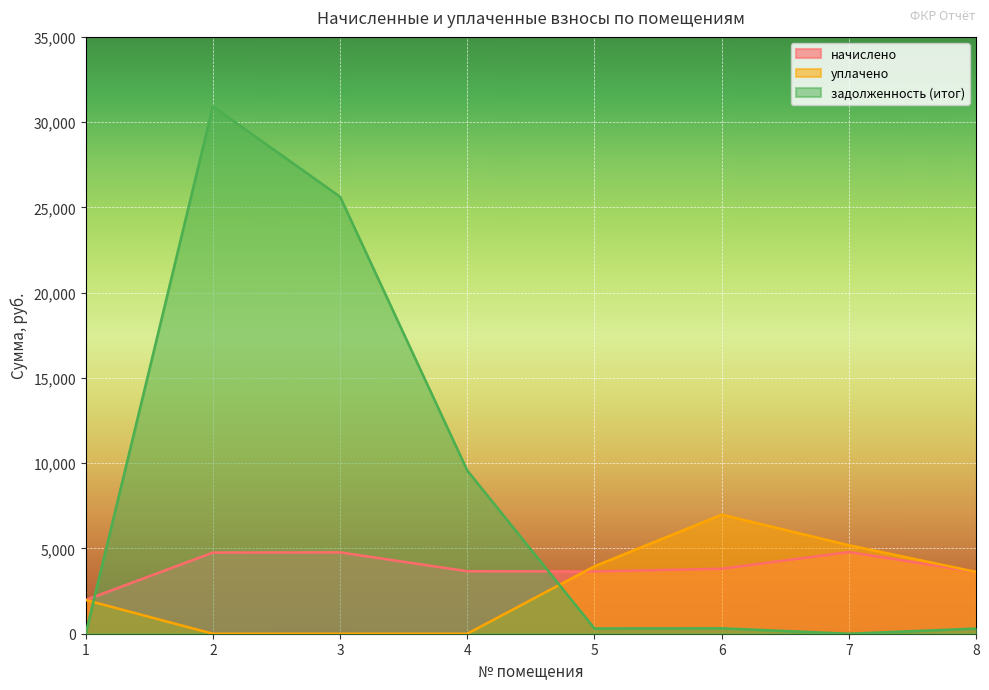

What is the average value of the задолженность (итог) series?

8381.2